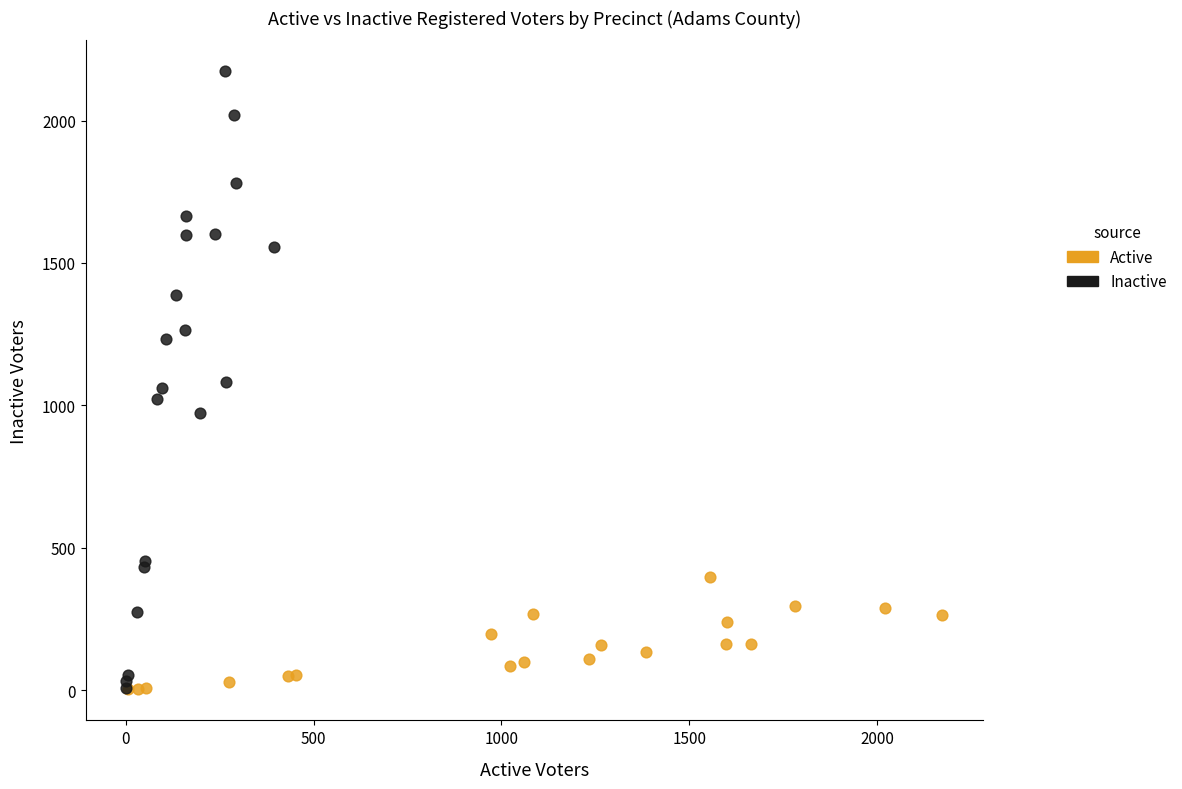

Which series reaches the maximum Y coordinate?

Inactive